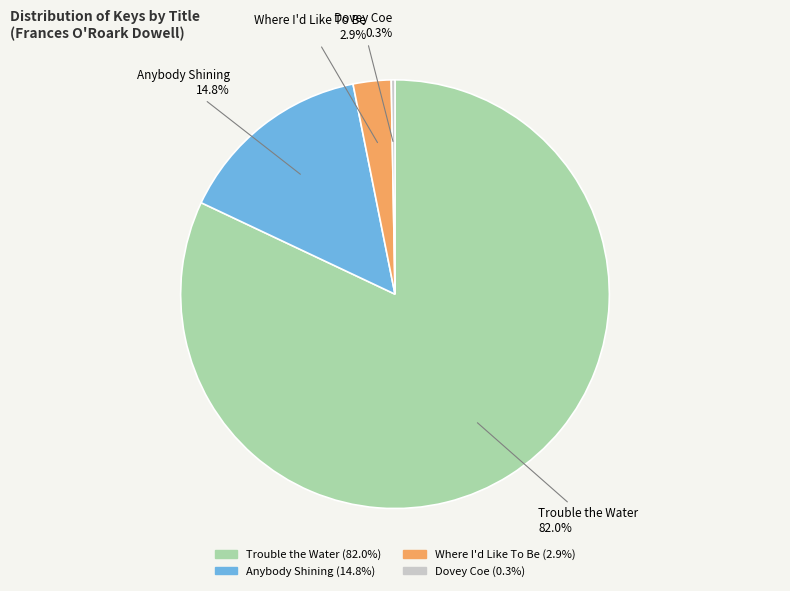

To the nearest percent, what is the difference between the Dovey Coe and Trouble the Water slice percentages?

82%